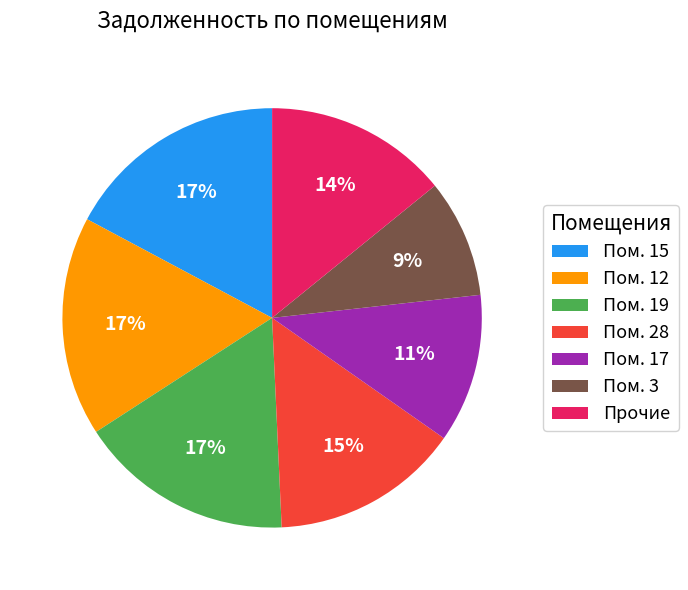

Which slice is the smallest?

Пом. 3